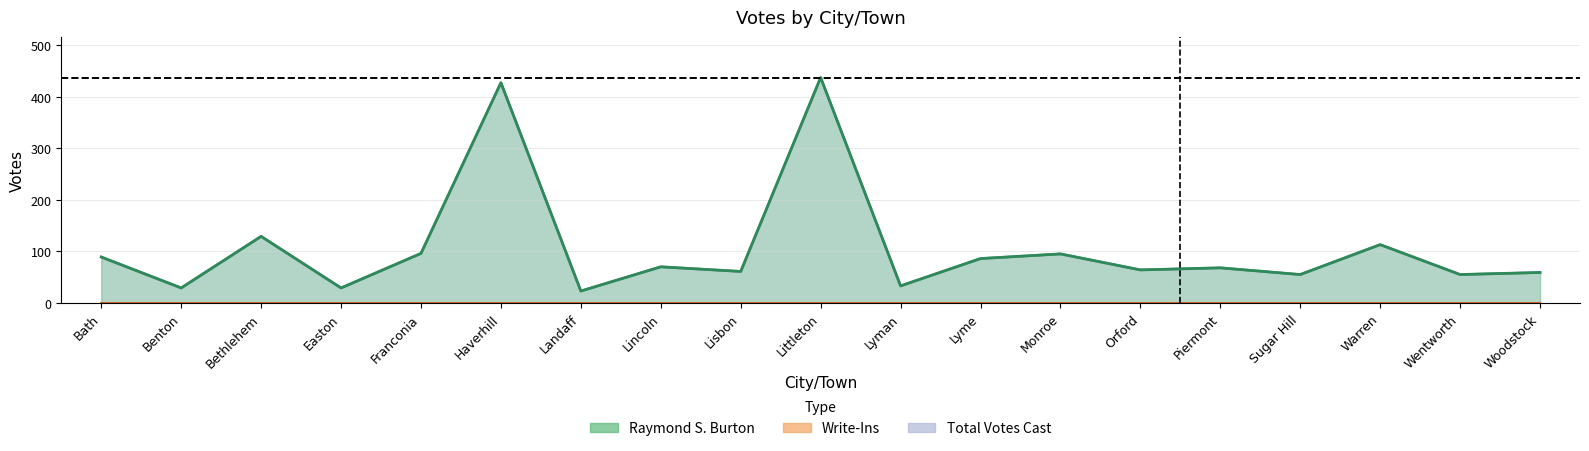

What is the difference between the maximum and minimum values in the Raymond S. Burton series?

414